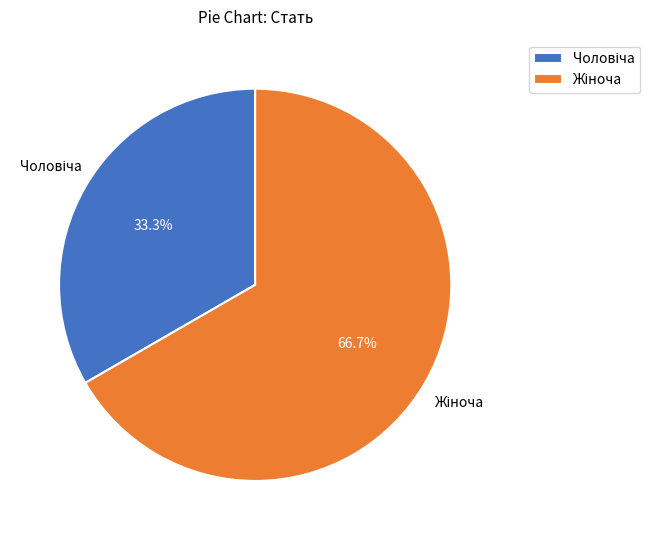

Is there any slice that represents more than half of the pie?

Yes